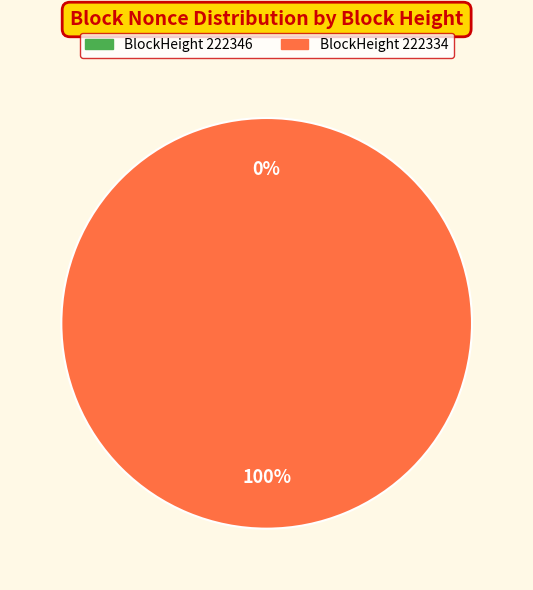

The 222346 slice represents 8% of the pie. True or false?

False